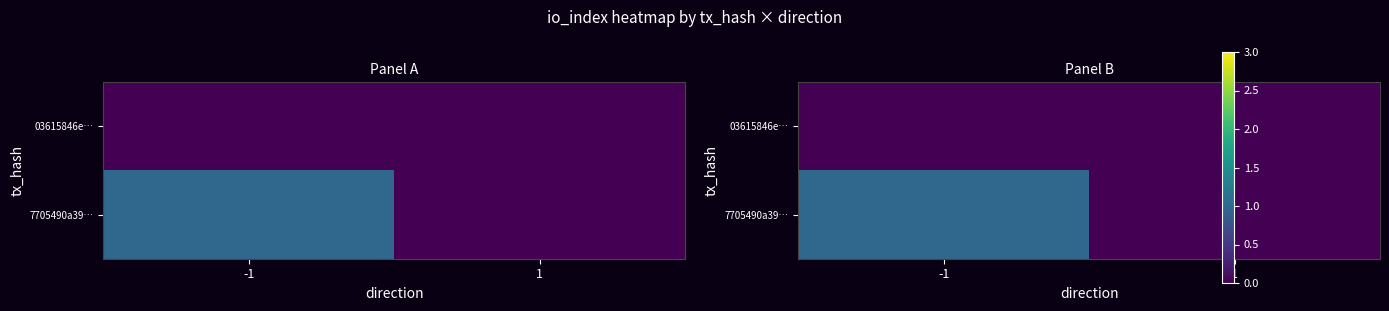

List the series in order of their overall mean, highest first.

7705490a39…, 03615846e…